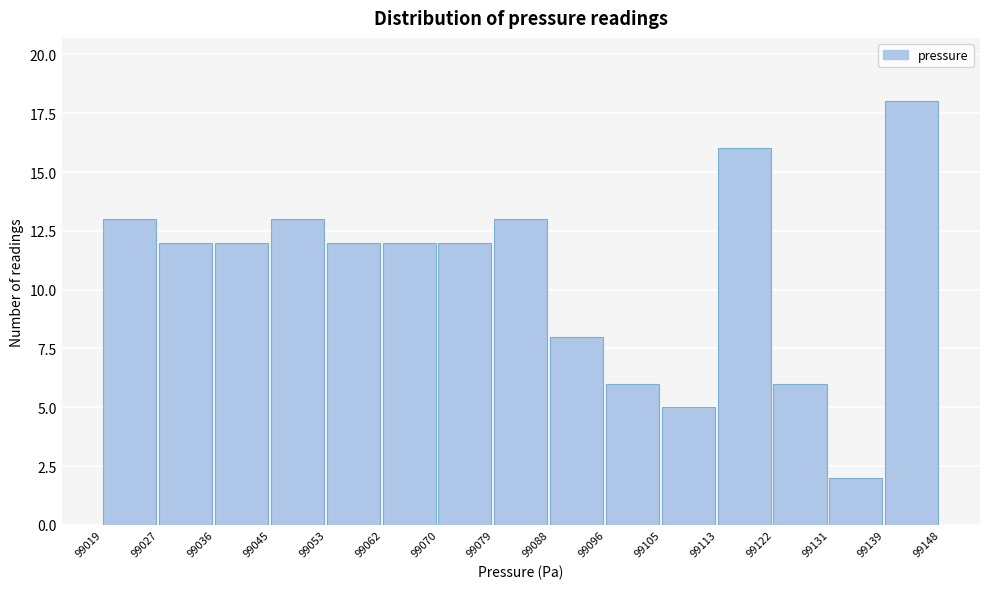

Reading left to right, list every bar in this chart as the range it spans on the x-axis followed by its height. The values are not printed on the chart, so give them approximately, as read against the axis.

99019 to 99027: 13
99027 to 99036: 12
99036 to 99045: 12
99045 to 99053: 13
99053 to 99062: 12
99062 to 99070: 12
99070 to 99079: 12
99079 to 99088: 13
99088 to 99096: 8
99096 to 99105: 6
99105 to 99113: 5
99113 to 99122: 16
99122 to 99131: 6
99131 to 99139: 2
99139 to 99148: 18